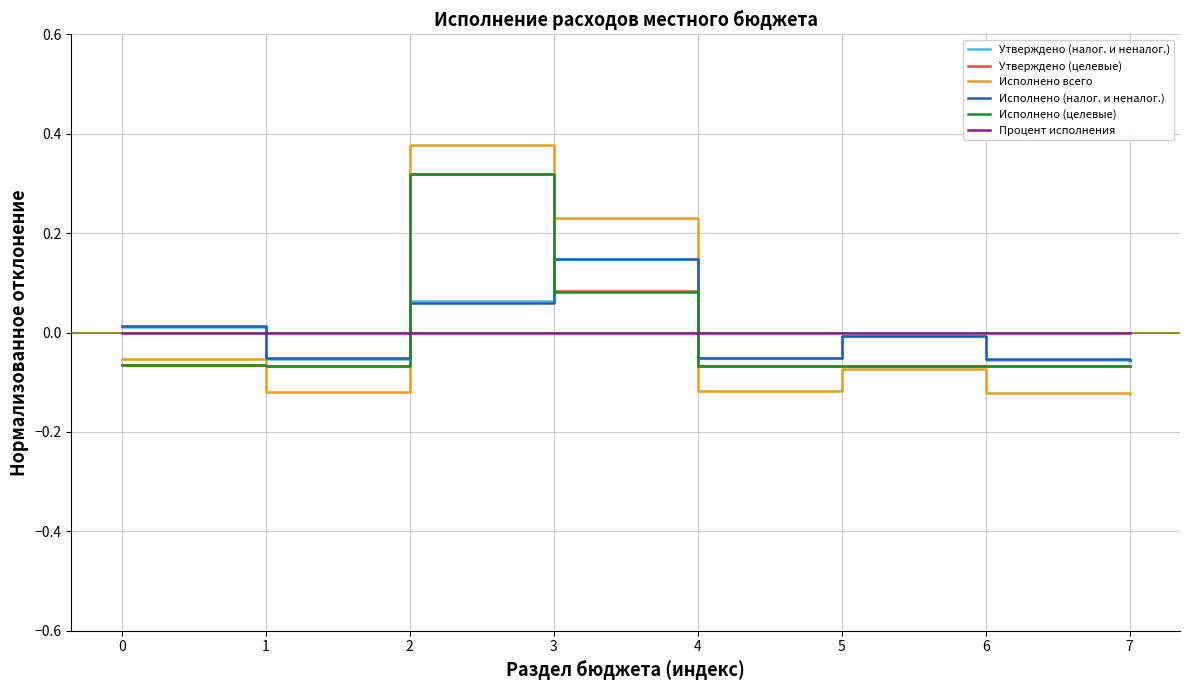

Is the value of Исполнено всего at 7 greater than the value of Утверждено (целевые) at 4?

No